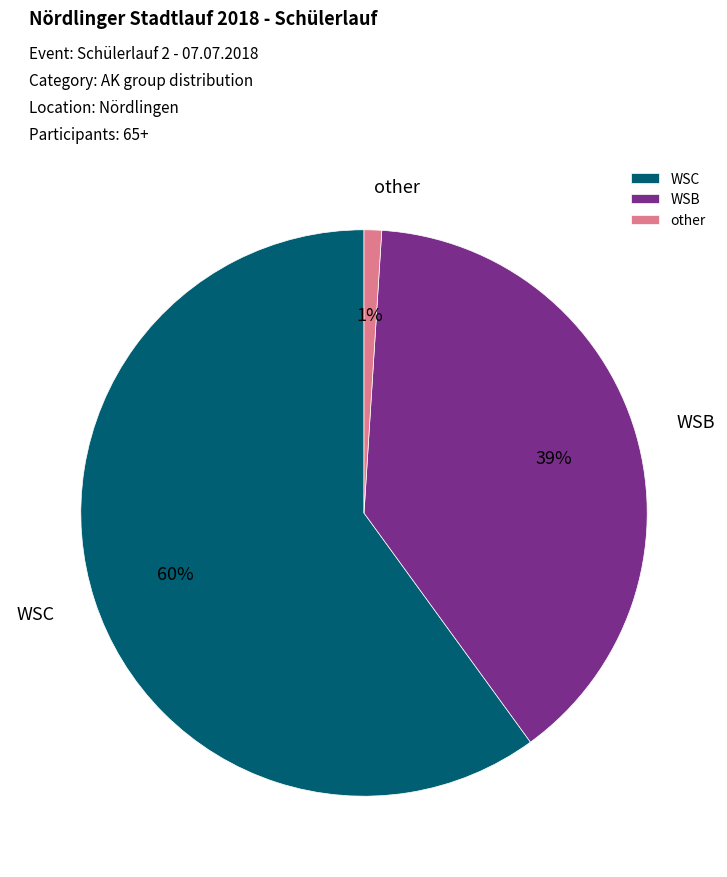

Approximately how many times larger is the value at WSB compared to other?

39.0